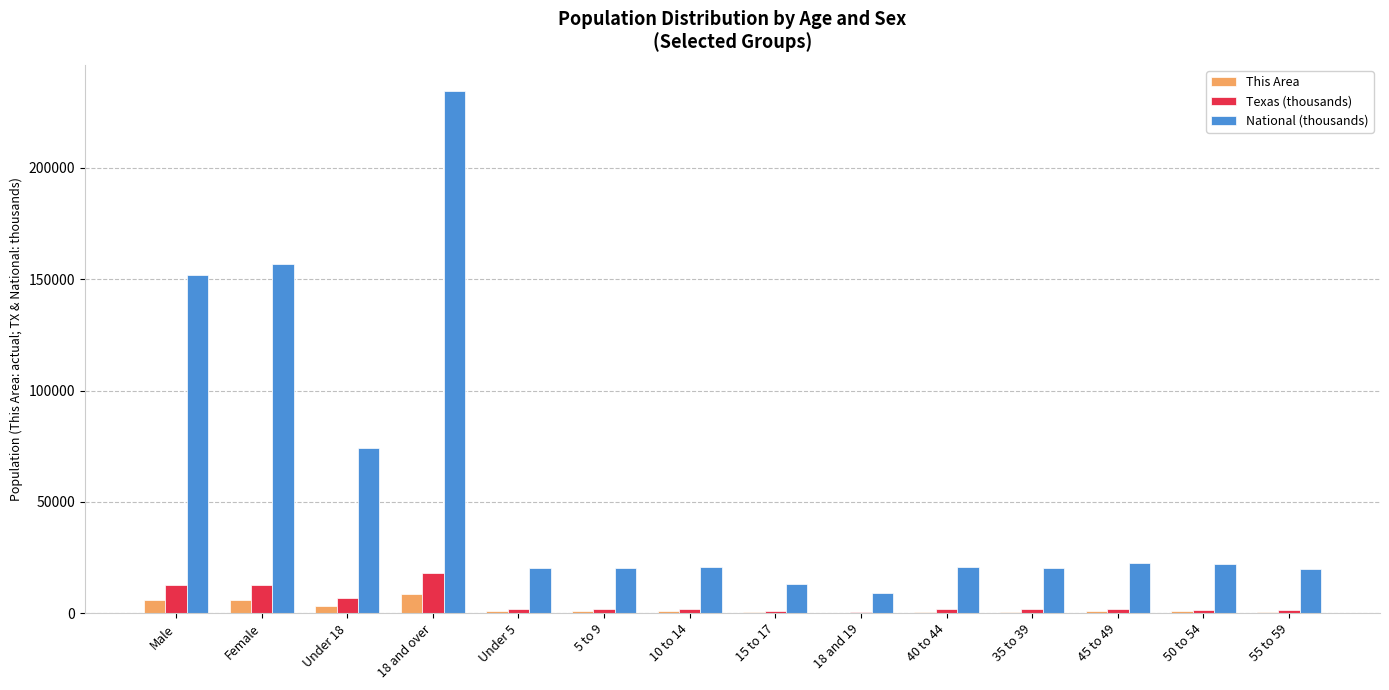

What is the total value across all series at Female?

175601.5